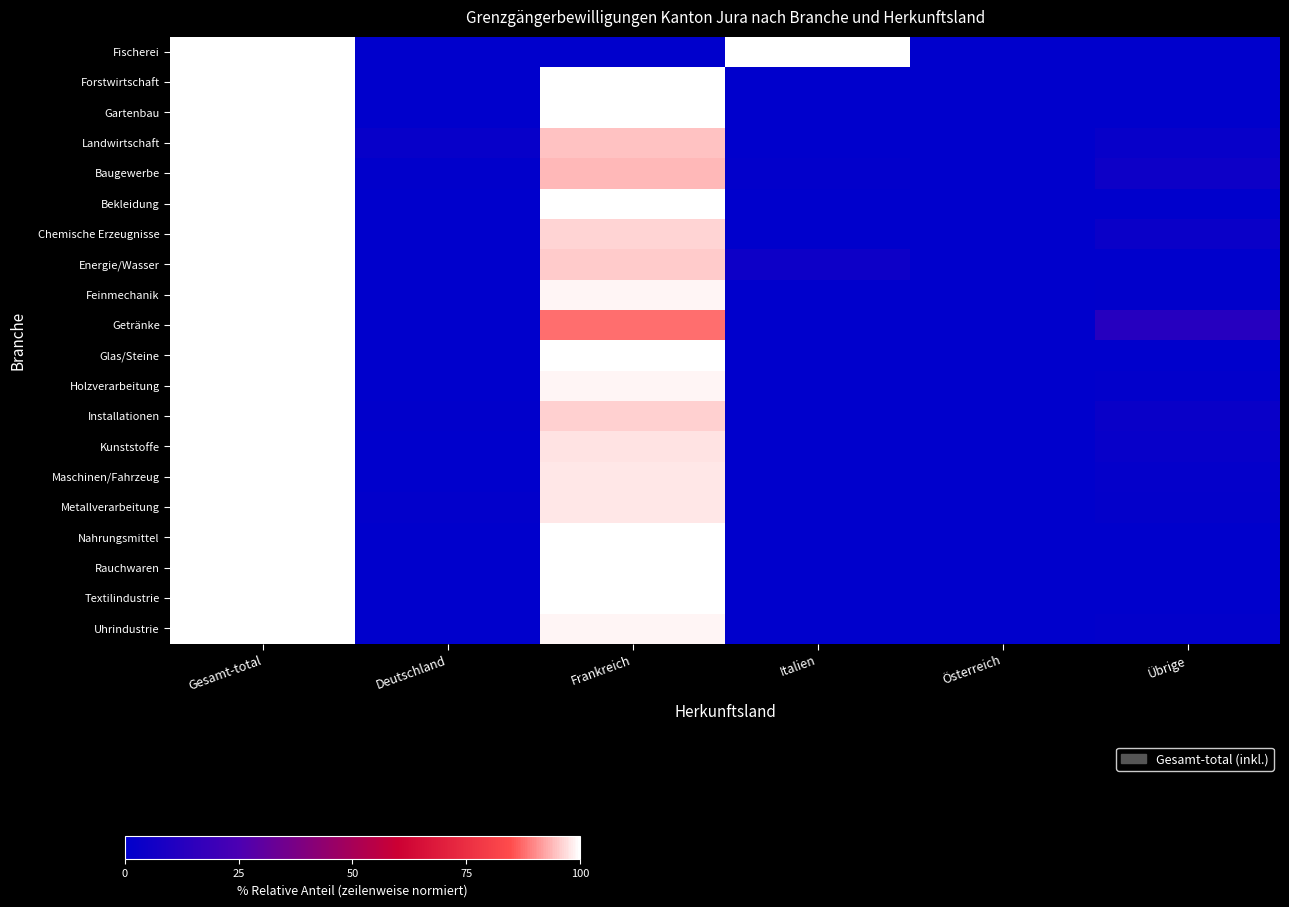

At Österreich, list the series in order from largest to smallest.

Fischerei, Forstwirtschaft, Gartenbau, Landwirtschaft, Baugewerbe, Bekleidung, Chemische Erzeugnisse, Energie/Wasser, Feinmechanik, Getränke, Glas/Steine, Holzverarbeitung, Installationen, Kunststoffe, Maschinen/Fahrzeug, Metallverarbeitung, Nahrungsmittel, Rauchwaren, Textilindustrie, Uhrindustrie